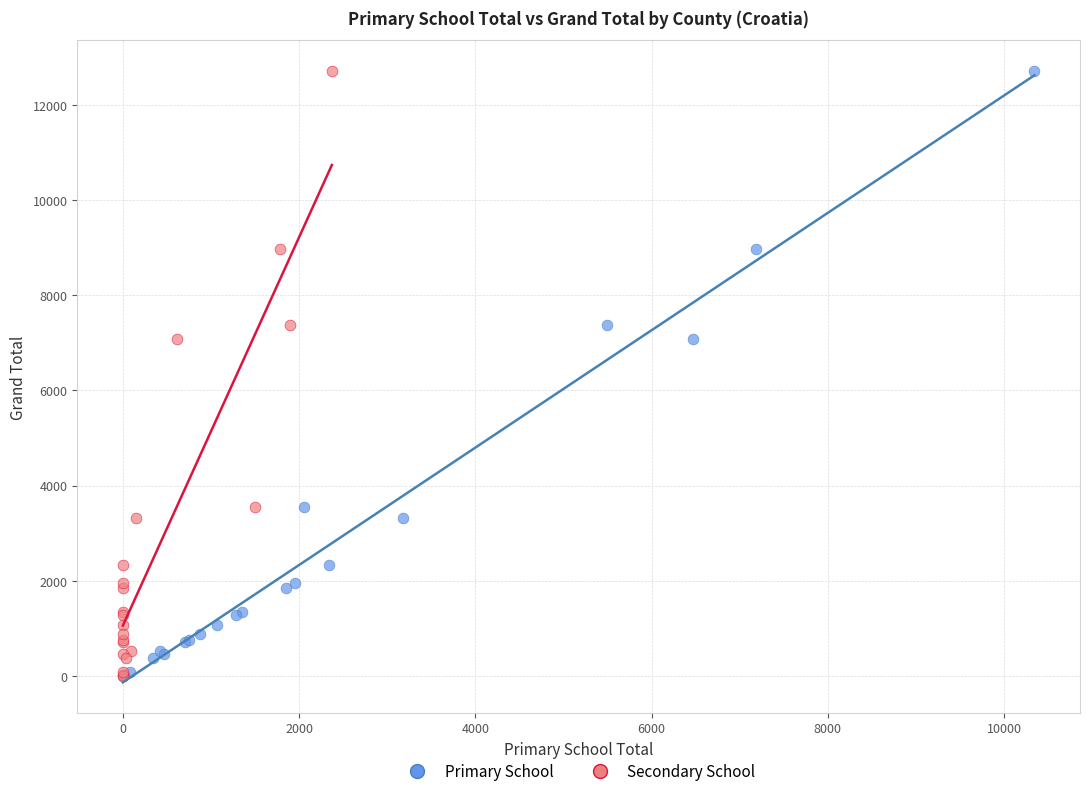

What are all the series names shown in the legend?

Primary School, Secondary School